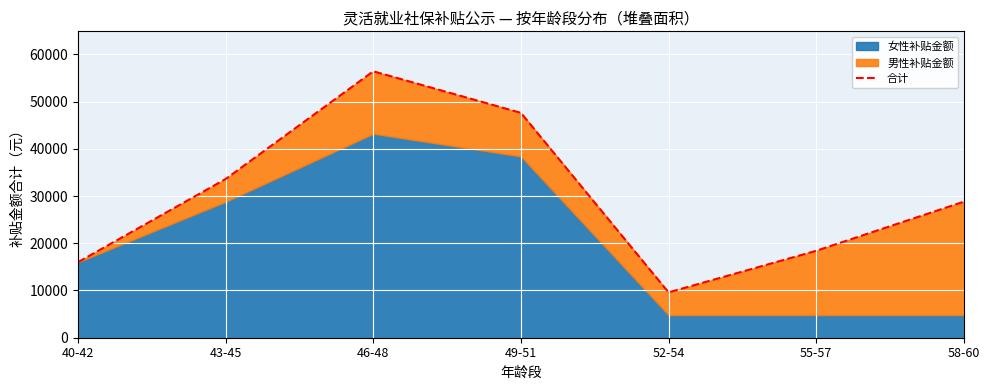

What is the sum of all values?

210400